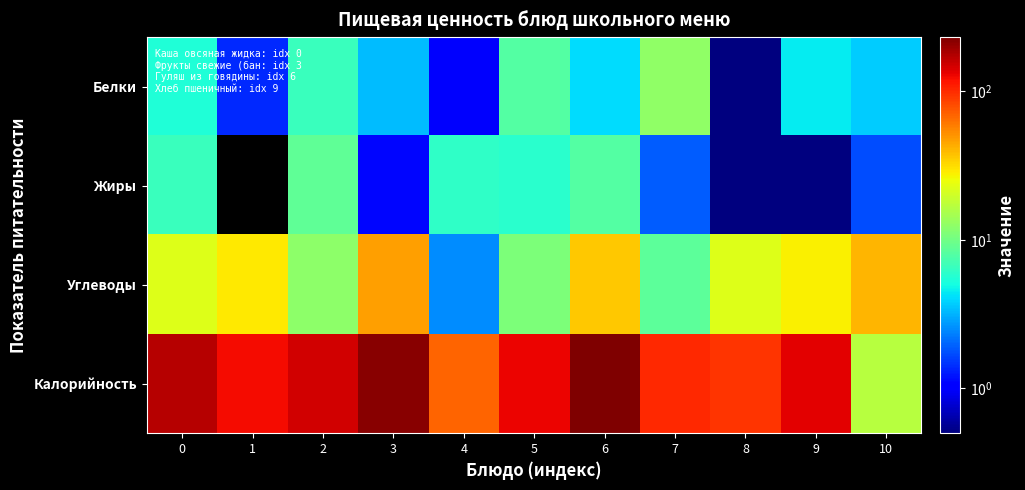

Reading right to left, transcribe all the data shown in this chart.

Белки: 10=3.7	9=4.5	8=0.5	7=12.5	6=4.1	5=7.9	4=1.0	3=3.4	2=6.7	1=1.4	0=5.5
Жиры: 10=1.7	9=0.5	8=0.2	7=1.9	6=7.9	5=5.8	4=6.1	3=1.1	2=8.7	1=0.0	0=6.6
Углеводы: 10=40.9	9=27.9	8=22.2	7=8.6	6=35.9	5=11.0	4=2.5	3=47.2	2=12.3	1=29.0	0=22.2
Калорийность: 10=16.9	9=133.7	8=93.0	7=101.7	6=230.9	5=128.0	4=69.0	3=216.0	2=149.2	1=122.0	0=169.8